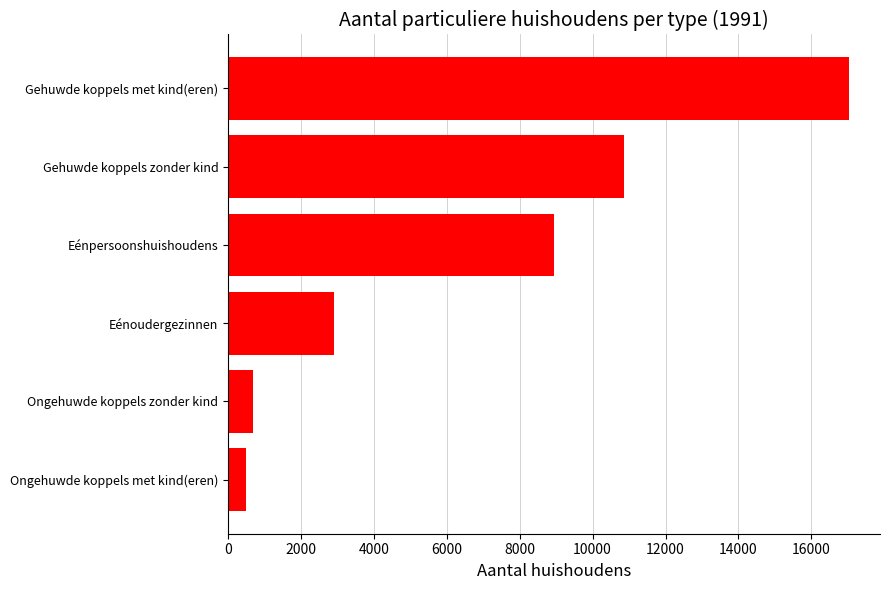

Which has a higher value, Ongehuwde koppels met kind(eren) or Eénoudergezinnen?

Eénoudergezinnen